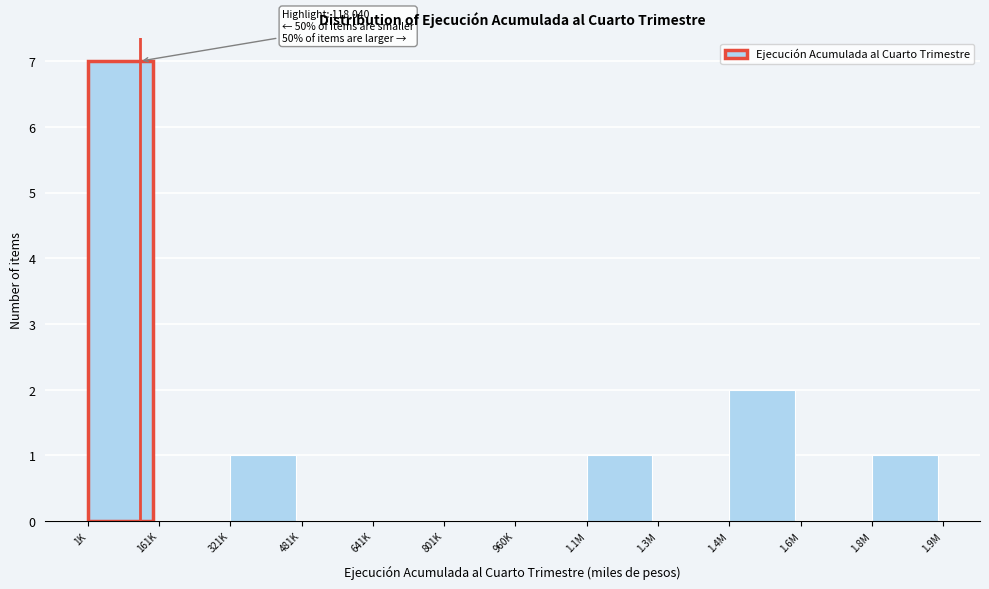

Reading left to right, list all the values displayed in this chart.

1K=7	161K=0	321K=1	481K=0	641K=0	801K=0	960K=0	1.1M=1	1.3M=0	1.4M=2	1.6M=0	1.8M=1